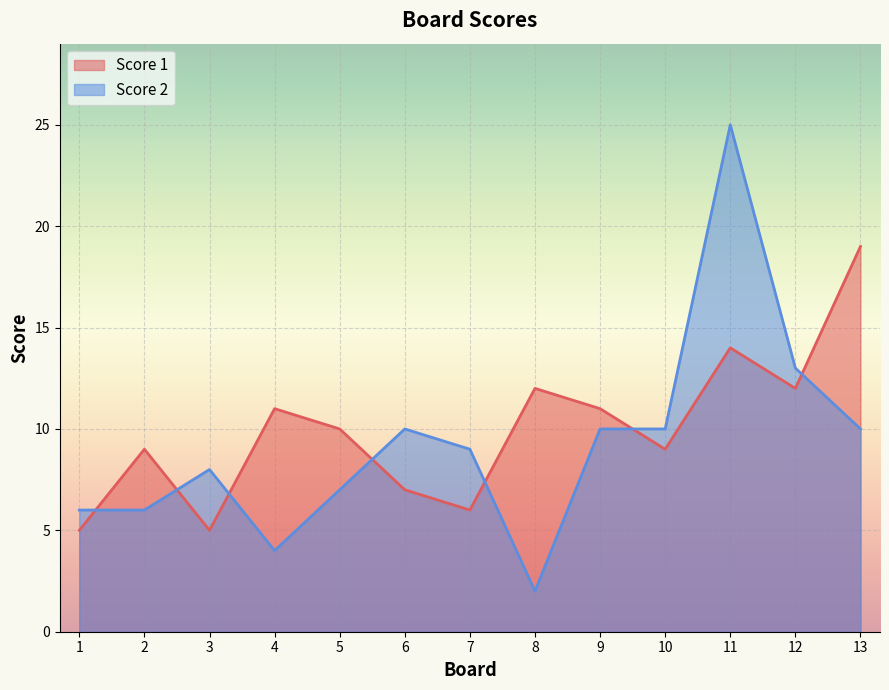

At which label does Score 2 first exceed 9?

6